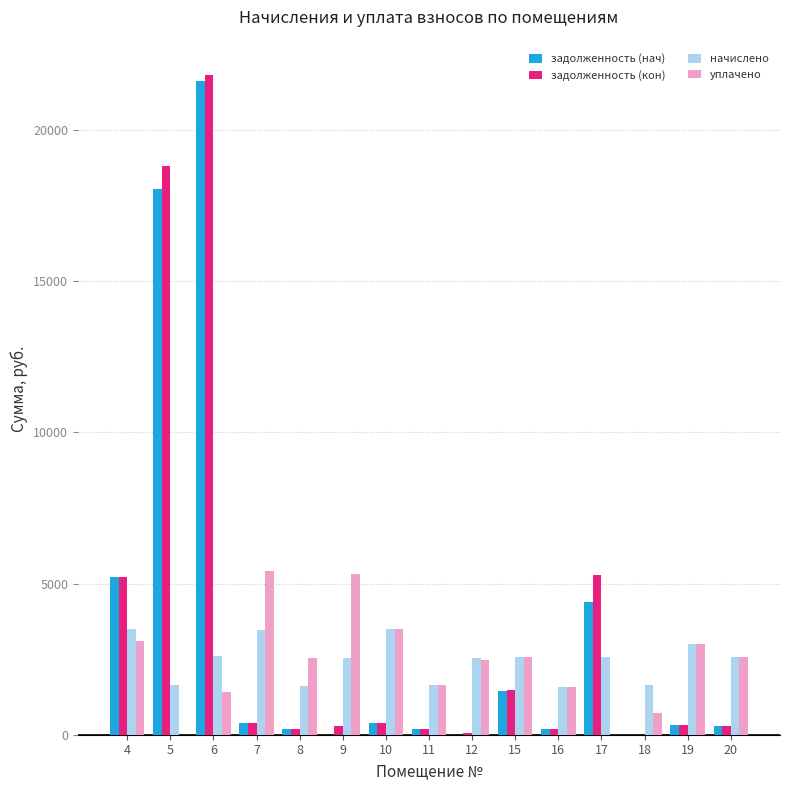

What is the total value across all series at 10?

7748.6